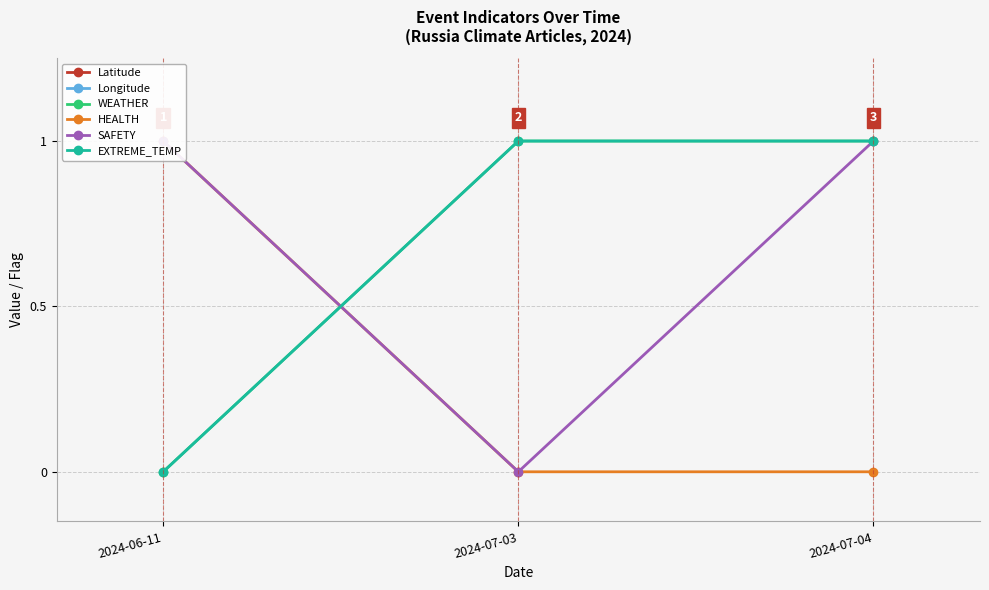

Reading left to right, transcribe all the data shown in this chart.

Latitude: 62.0	55.8	55.8
Longitude: 129.7	37.6	37.6
WEATHER: 0.0	1.0	1.0
HEALTH: 1.0	0.0	0.0
SAFETY: 1.0	0.0	1.0
EXTREME_TEMP: 0.0	1.0	1.0